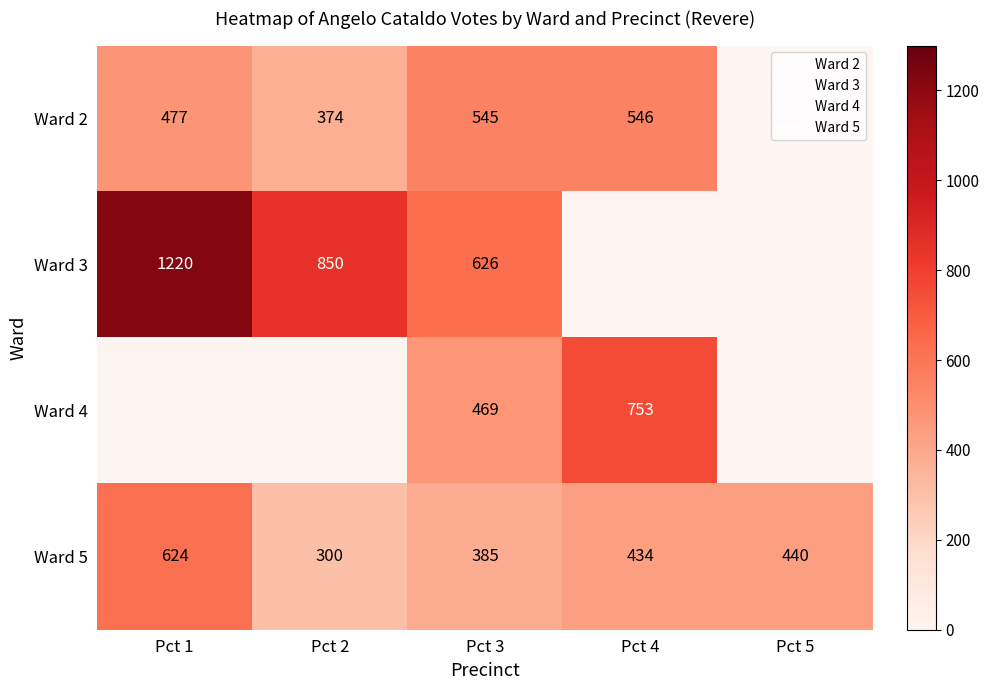

The Ward 5 series shows 679.7 at Pct 5. True or false?

False